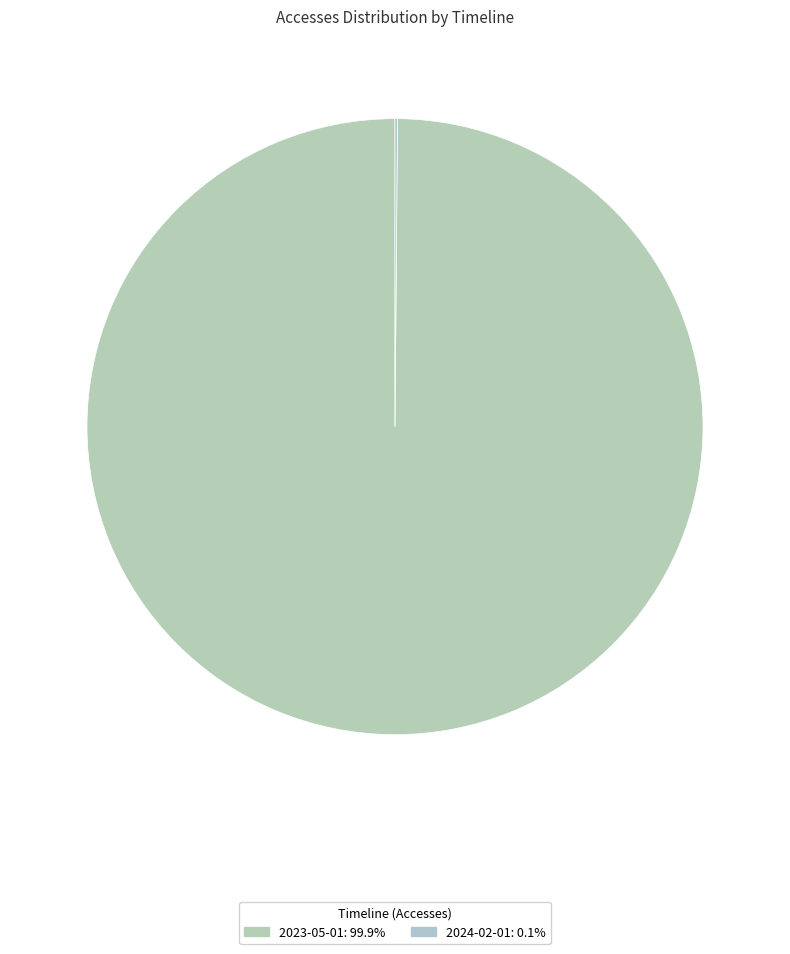

To the nearest percent, what percentage of the pie is 2023-05-01?

100%